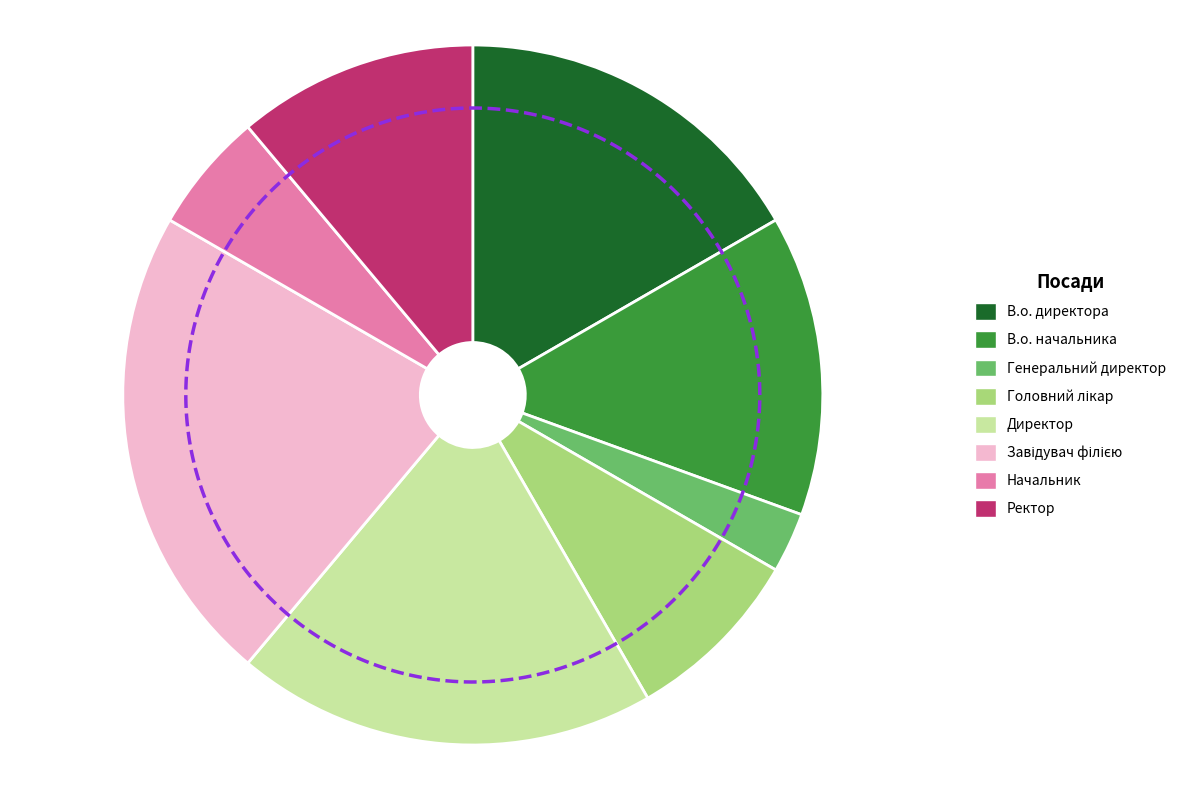

What percentage is the В.о. начальника slice, to the nearest percent?

14%